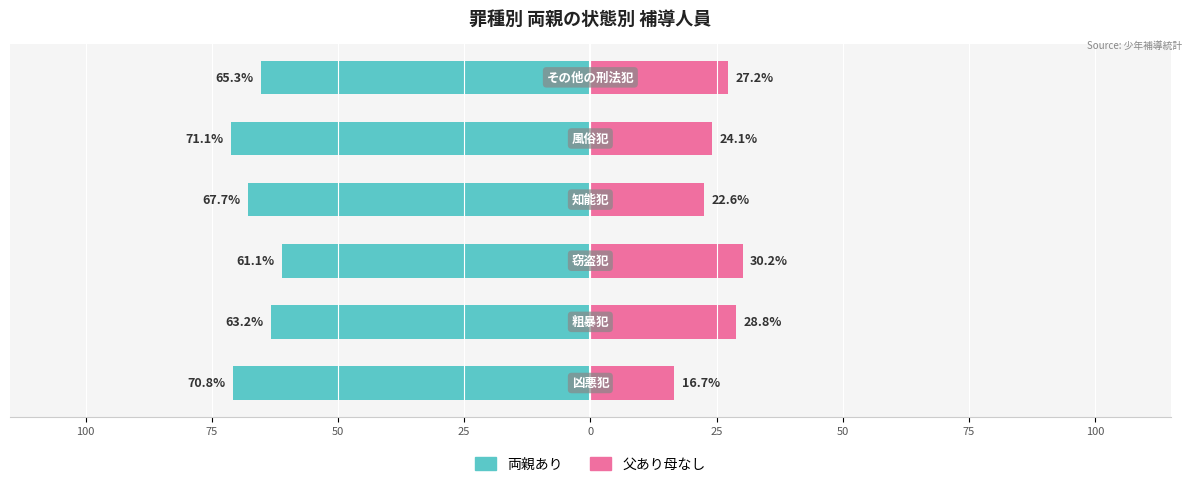

What is the total value across all series at 75?

-34.5